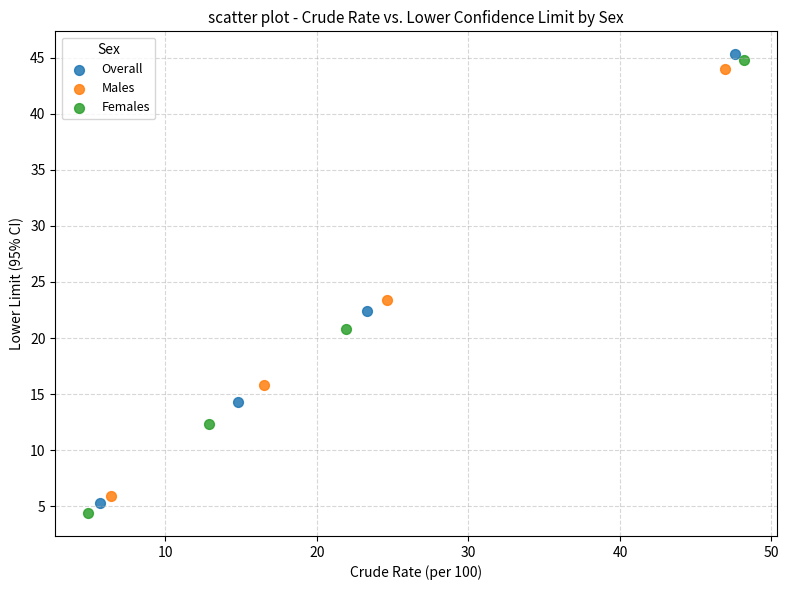

Which series has the largest Y range (max minus min)?

Females